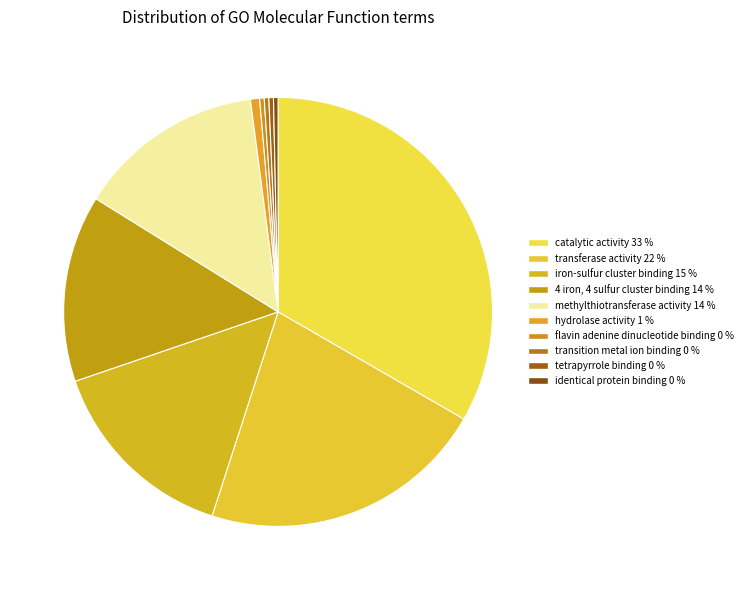

Which has a higher value, transferase activity or methylthiotransferase activity?

transferase activity